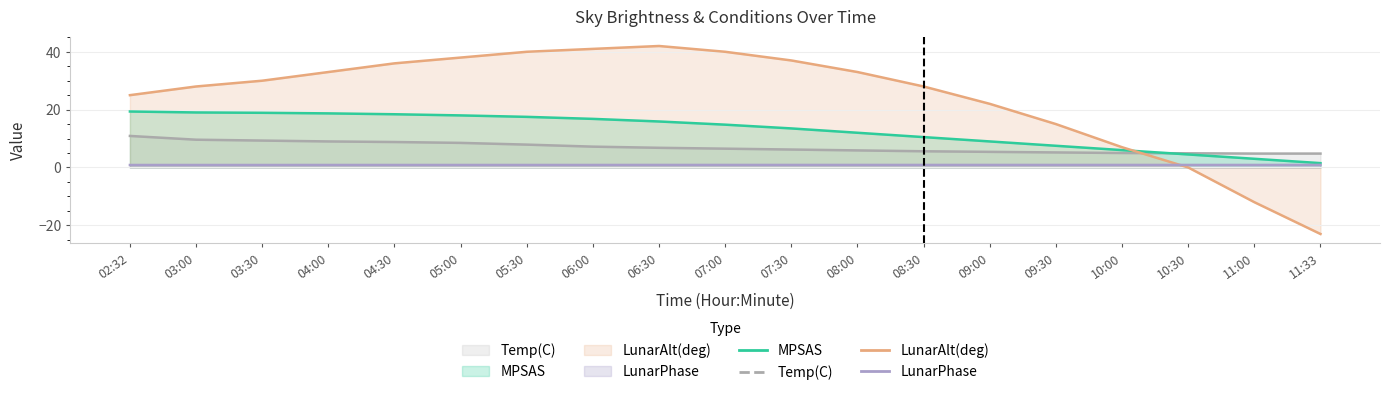

How many intersections are there between Temp(C) and LunarAlt(deg)?

1